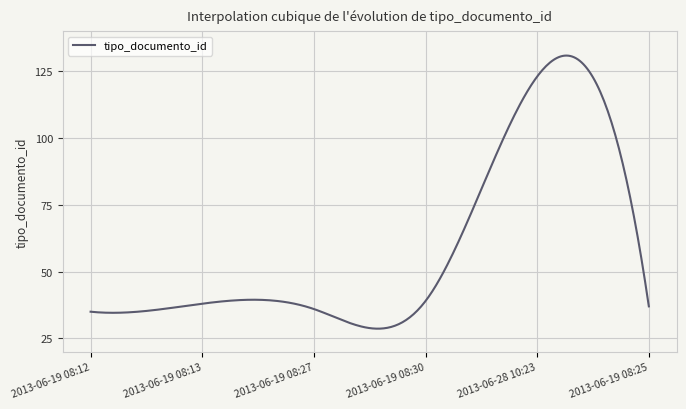

What is the difference between the maximum and minimum values?

102.2